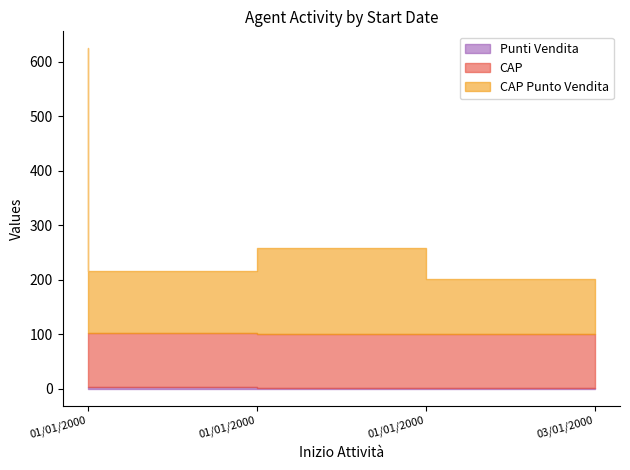

Is the value of CAP at 01/01/2000 greater than the value of Punti Vendita at 01/01/2000?

Yes